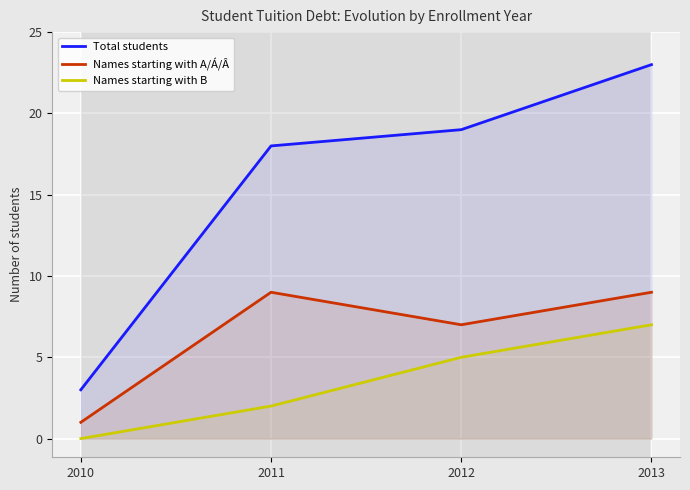

Reading left to right, transcribe all the data shown in this chart.

Total students: 3	18	19	23
Names starting with A/Á/Â: 1	9	7	9
Names starting with B: 0	2	5	7